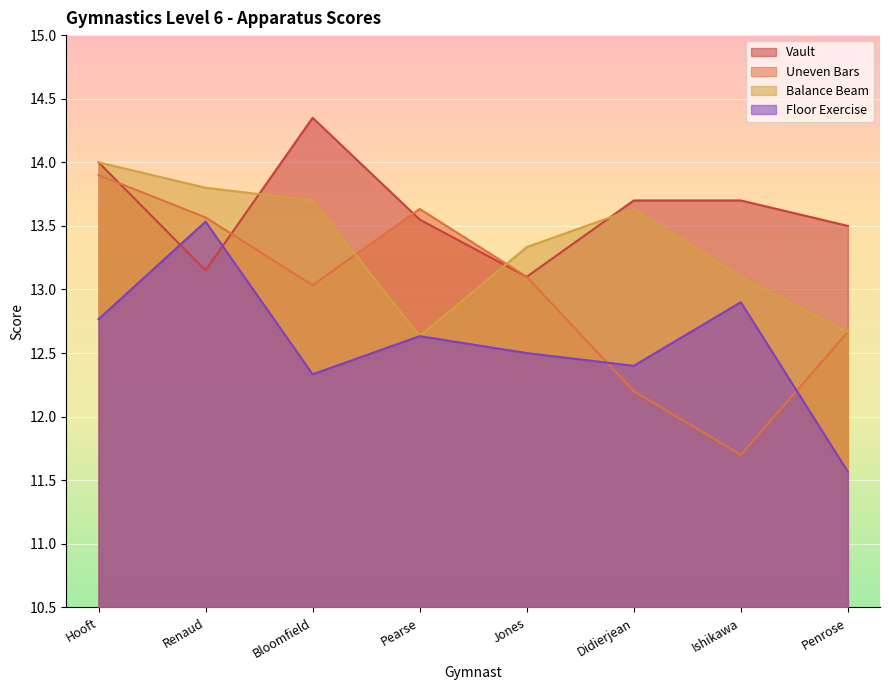

Reading left to right, transcribe all the data shown in this chart.

Vault: Hooft=14.0	Renaud=13.2	Bloomfield=14.3	Pearse=13.6	Jones=13.1	Didierjean=13.7	Ishikawa=13.7	Penrose=13.5
Uneven Bars: Hooft=13.9	Renaud=13.6	Bloomfield=13.0	Pearse=13.6	Jones=13.1	Didierjean=12.2	Ishikawa=11.7	Penrose=12.7
Balance Beam: Hooft=14.0	Renaud=13.8	Bloomfield=13.7	Pearse=12.6	Jones=13.3	Didierjean=13.6	Ishikawa=13.1	Penrose=12.7
Floor Exercise: Hooft=12.8	Renaud=13.5	Bloomfield=12.3	Pearse=12.6	Jones=12.5	Didierjean=12.4	Ishikawa=12.9	Penrose=11.6